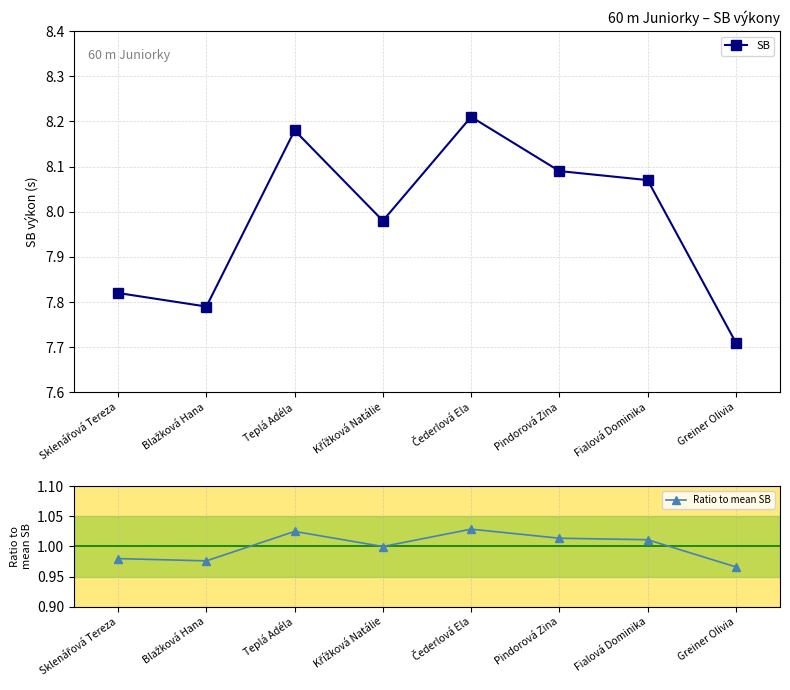

Is it true that SB equals 7.8 at Blažková Hana?

True